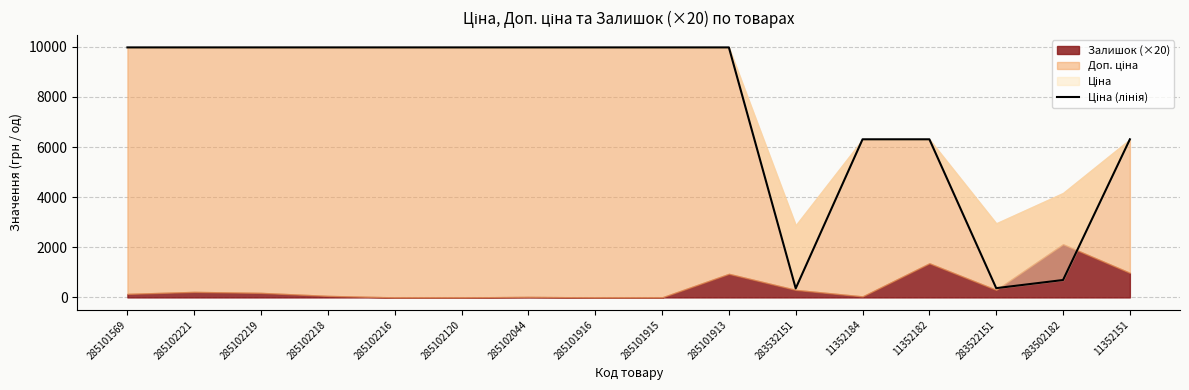

Between 283532151 and 285102218, which is larger?

285102218